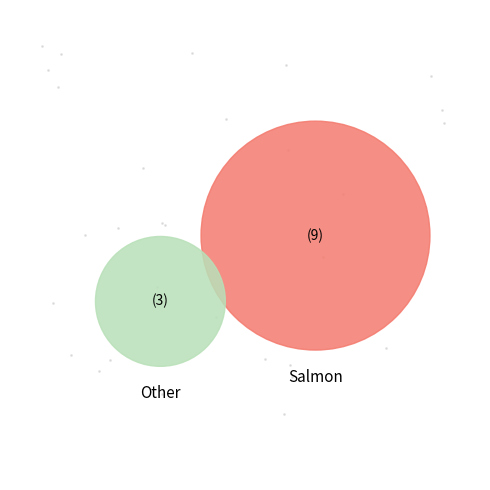

To the nearest percent, what is the difference between the largest and smallest slice percentages?

76%